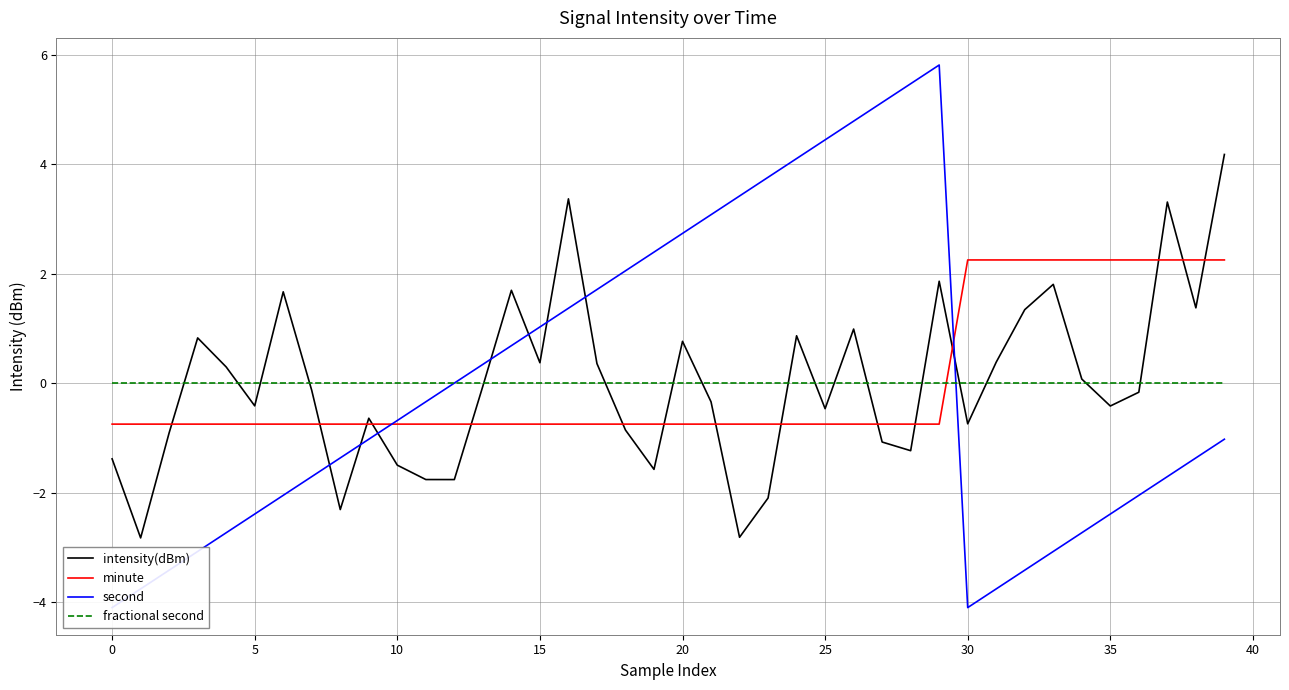

In second, how many points are higher than both neighbors (excluding endpoints)?

1